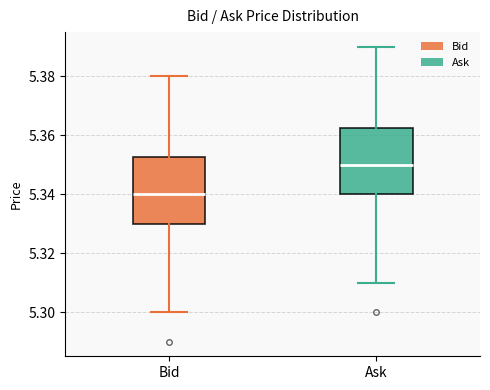

Reading left to right, read every box against the y-axis: the position of its median line, the range the box covers, and the ends of its whiskers. The values are not printed on the chart, so give them approximately, as read against the axis.

Bid: median 5.340, box 5.330 to 5.352, whiskers 5.300 to 5.380
Ask: median 5.350, box 5.340 to 5.362, whiskers 5.310 to 5.390